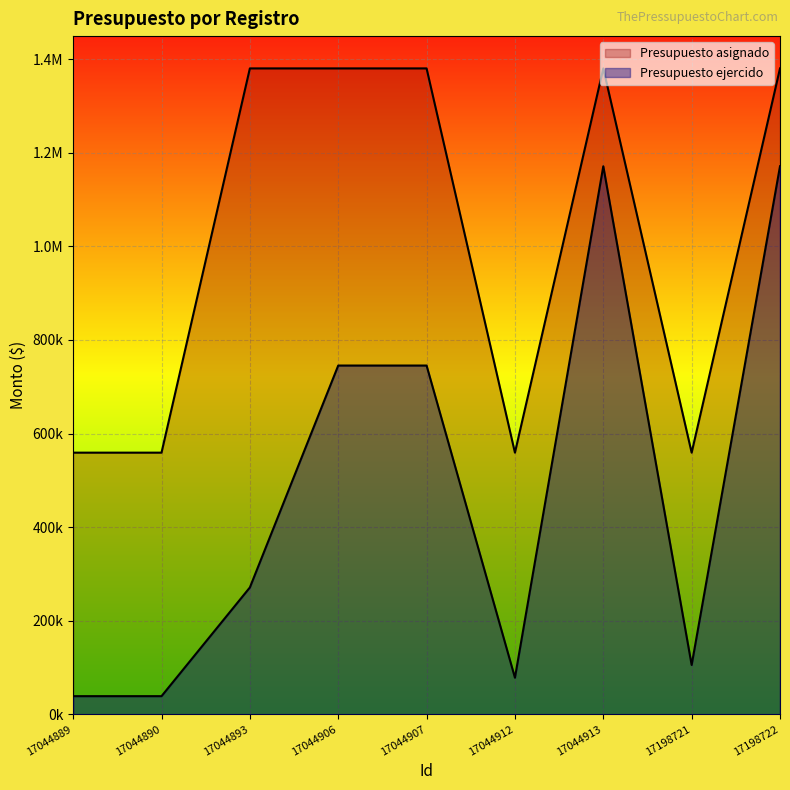

At 17044912, list the series in order from largest to smallest.

Presupuesto asignado, Presupuesto ejercido